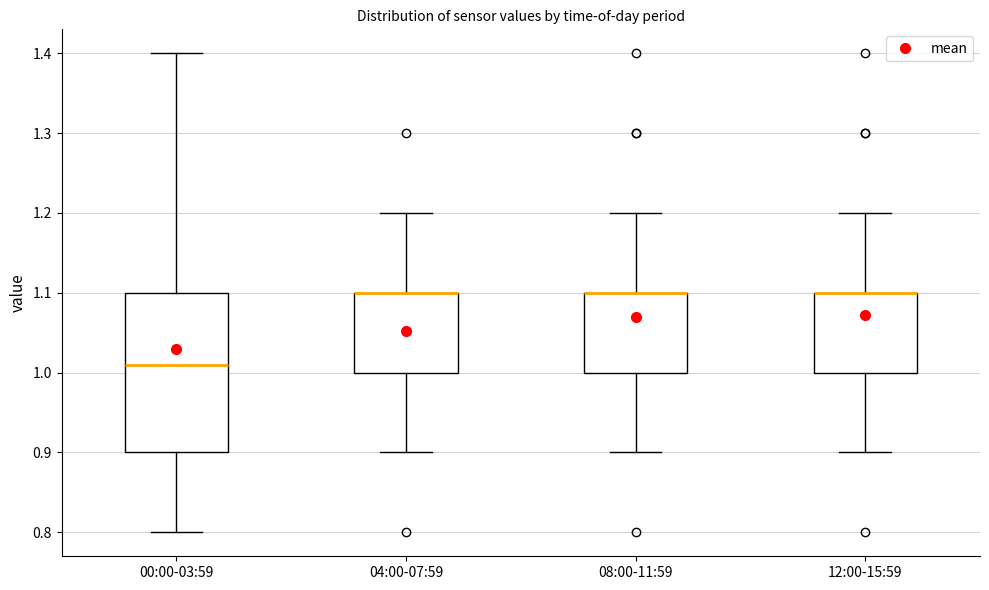

Reading left to right, read every box against the y-axis: the position of its median line, the range the box covers, and the ends of its whiskers. The values are not printed on the chart, so give them approximately, as read against the axis.

00:00-03:59: median 1.01, box 0.90 to 1.10, whiskers 0.80 to 1.40
04:00-07:59: median 1.10 (drawn on the box's upper edge), box 1.00 to 1.10, whiskers 0.90 to 1.20
08:00-11:59: median 1.10 (drawn on the box's upper edge), box 1.00 to 1.10, whiskers 0.90 to 1.20
12:00-15:59: median 1.10 (drawn on the box's upper edge), box 1.00 to 1.10, whiskers 0.90 to 1.20